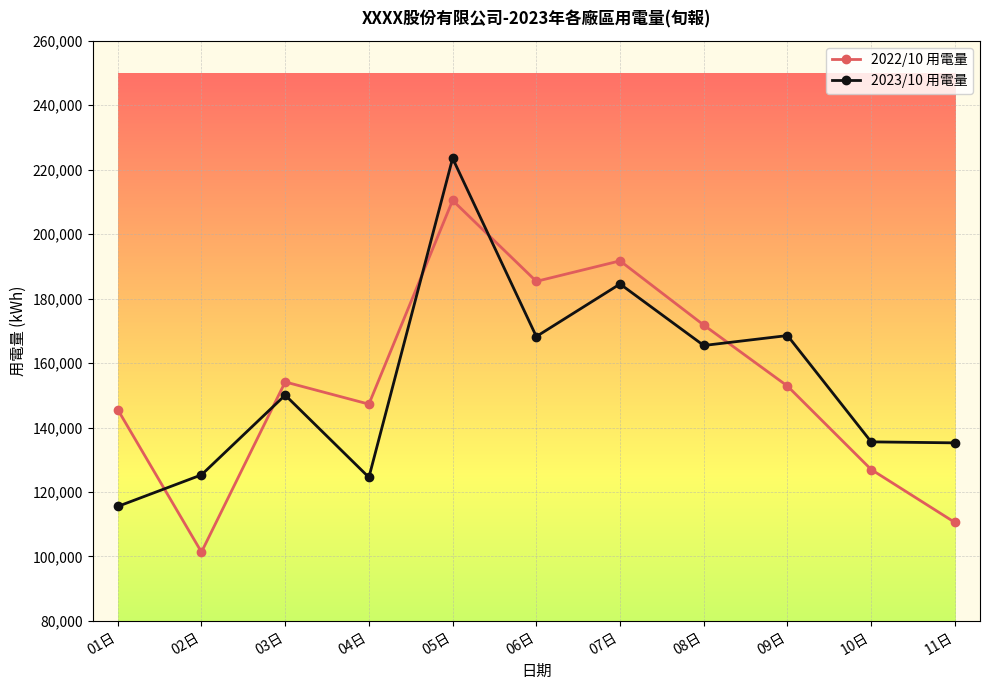

Which series ends up on top after the final intersection of 2022/10 用電量 and 2023/10 用電量?

2023/10 用電量